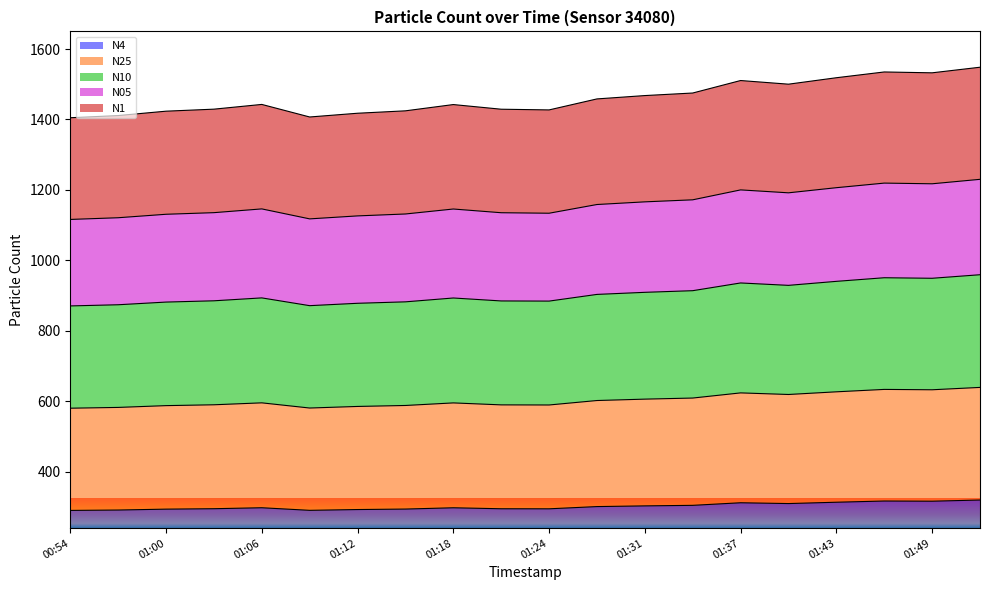

In N10, how many points are higher than both neighbors (excluding endpoints)?

4